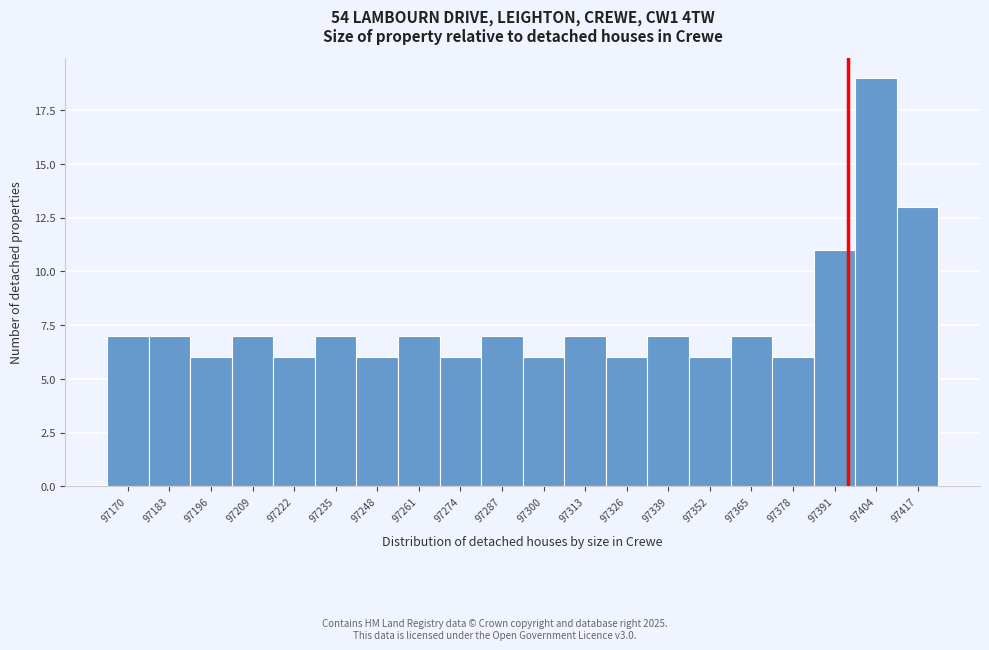

Reading left to right, extract all data points from this chart.

97170=7	97183=7	97196=6	97209=7	97222=6	97235=7	97248=6	97261=7	97274=6	97287=7	97300=6	97313=7	97326=6	97339=7	97352=6	97365=7	97378=6	97391=11	97404=19	97417=13